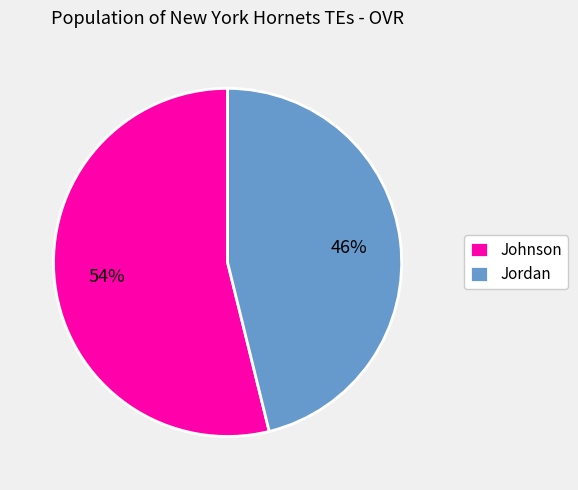

Is the sum of Jordan and Johnson greater than half?

Yes